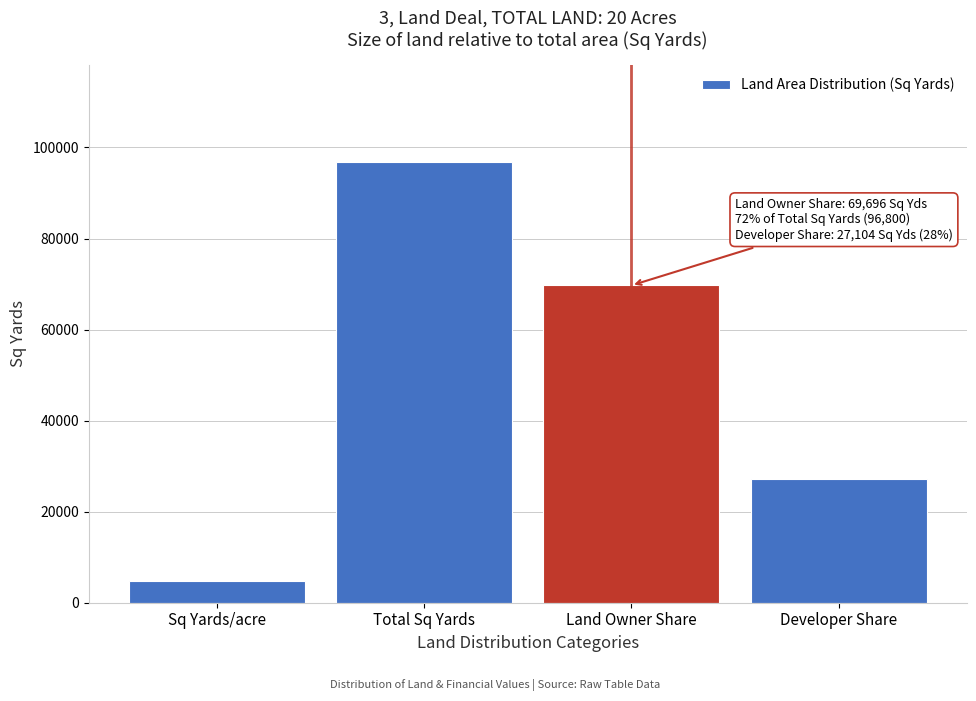

Reading left to right, extract all data points from this chart.

4840	96800	69696	27104